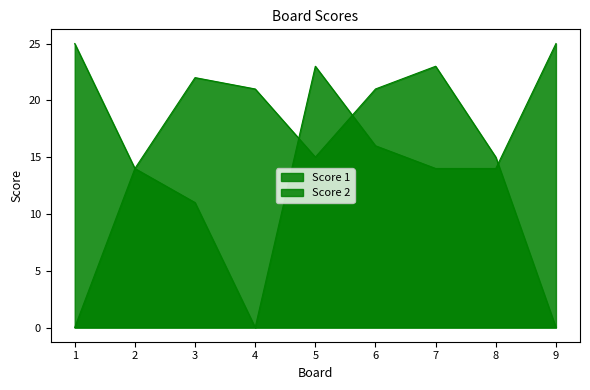

List the series in order of their peak value, lowest first.

Score 1, Score 2